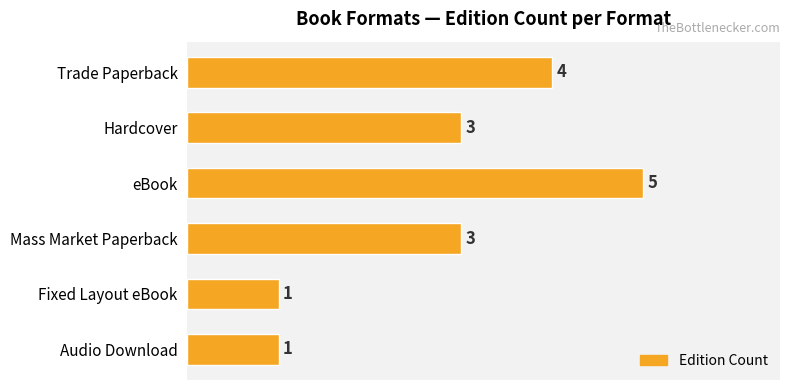

The value at Hardcover is 3. True or false?

True